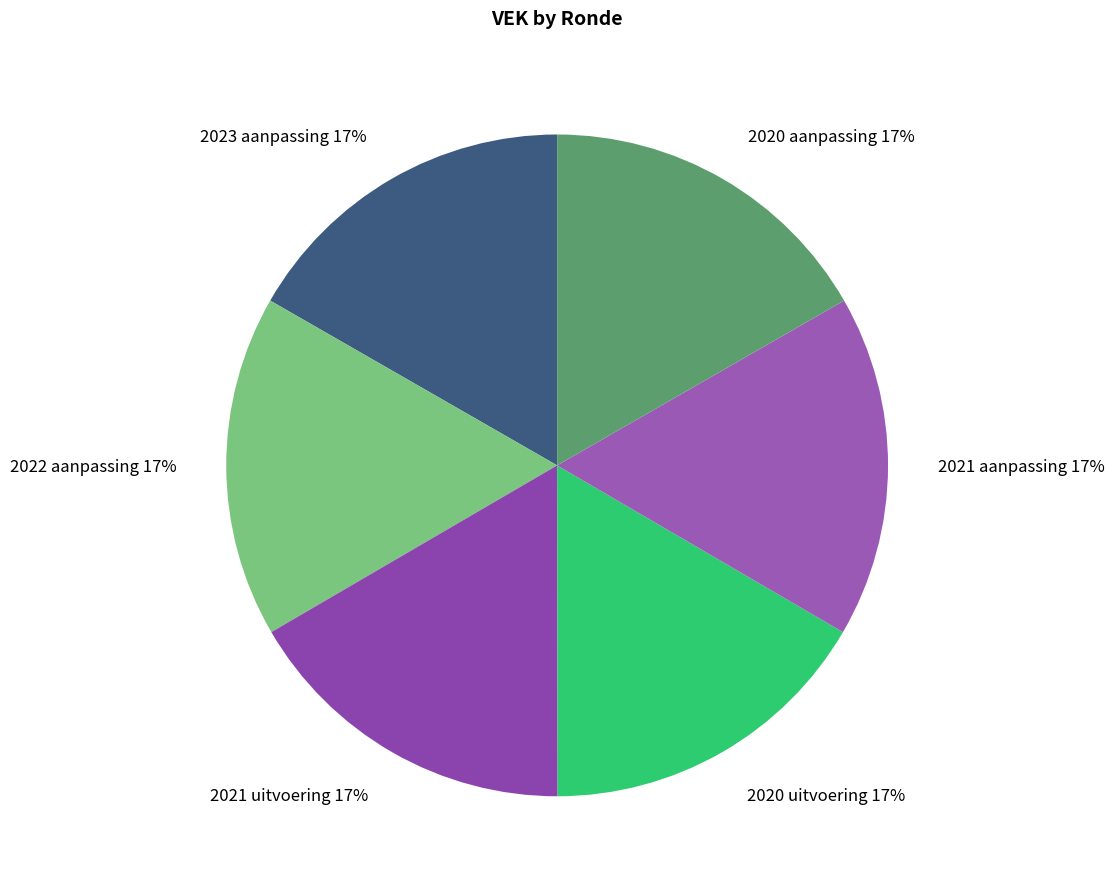

To the nearest percent, what is the average slice percentage?

17%